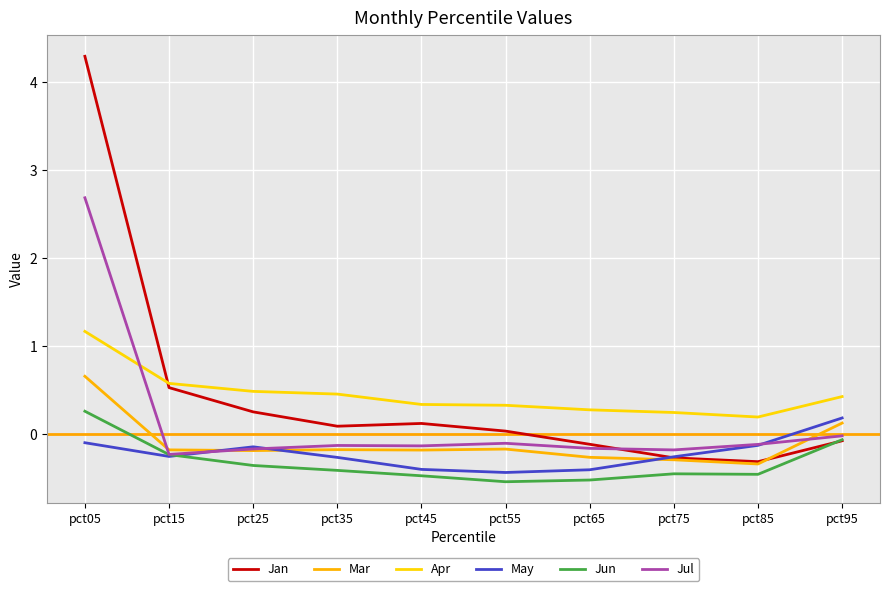

Which series has the largest total across all categories?

Jan